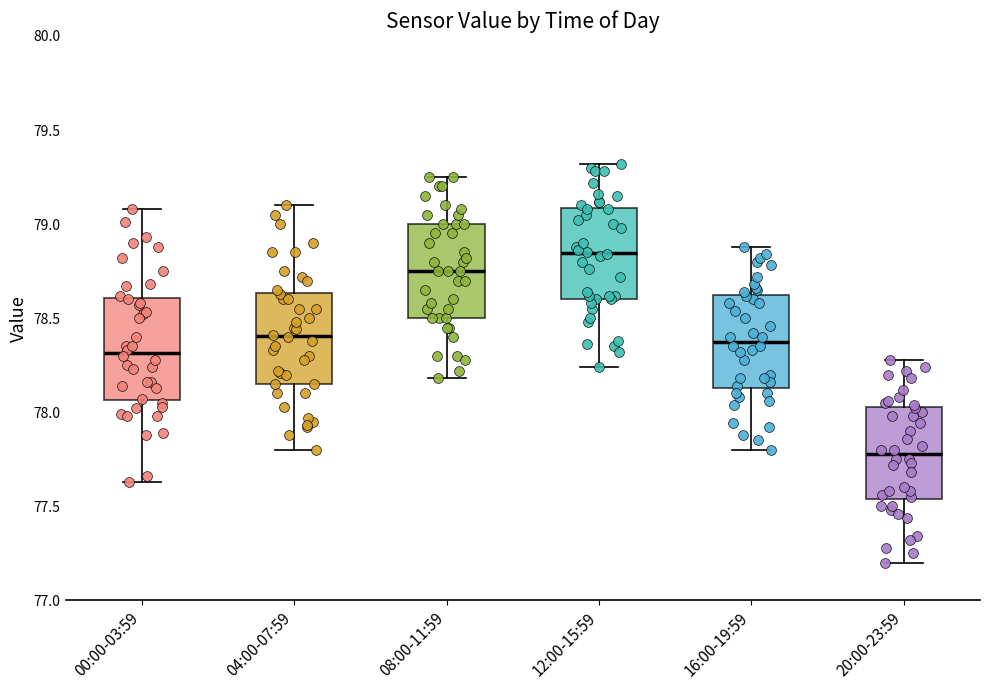

Where does the lower whisker of the box for 04:00-07:59 end on the y-axis? The values are not printed on the chart, so give them approximately, as read against the axis.

77.80